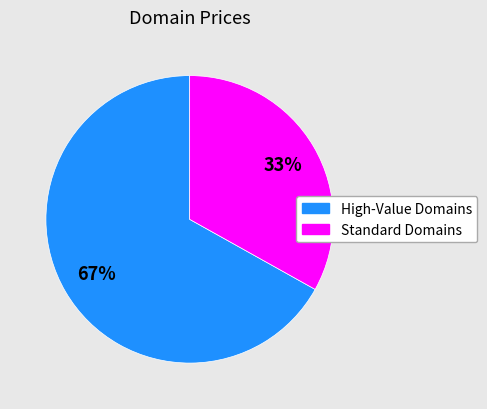

To the nearest percent, what is the difference between the largest and smallest slice percentages?

34%